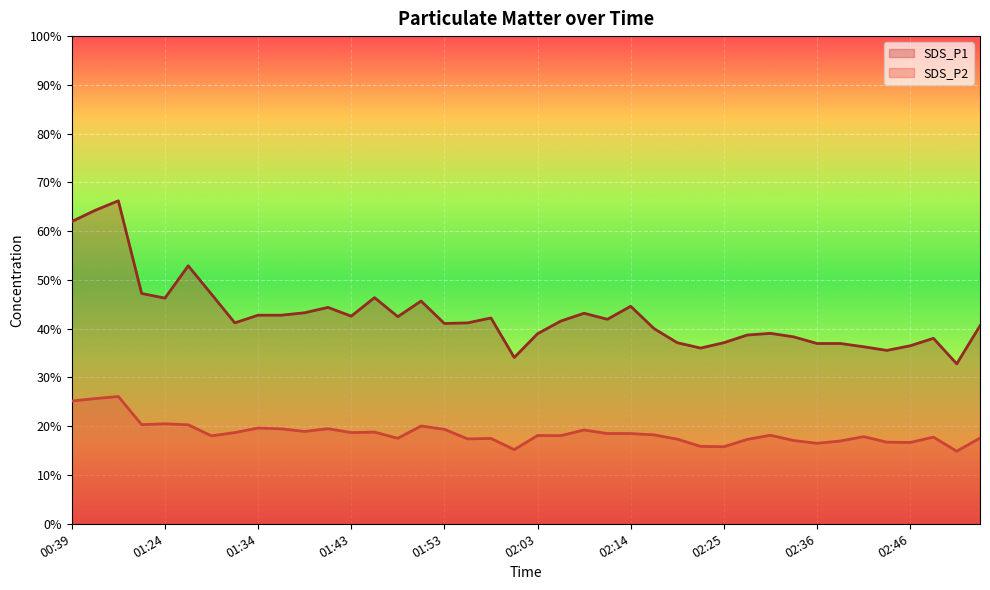

True or false: SDS_P1 and SDS_P2 intersect in this chart.

False